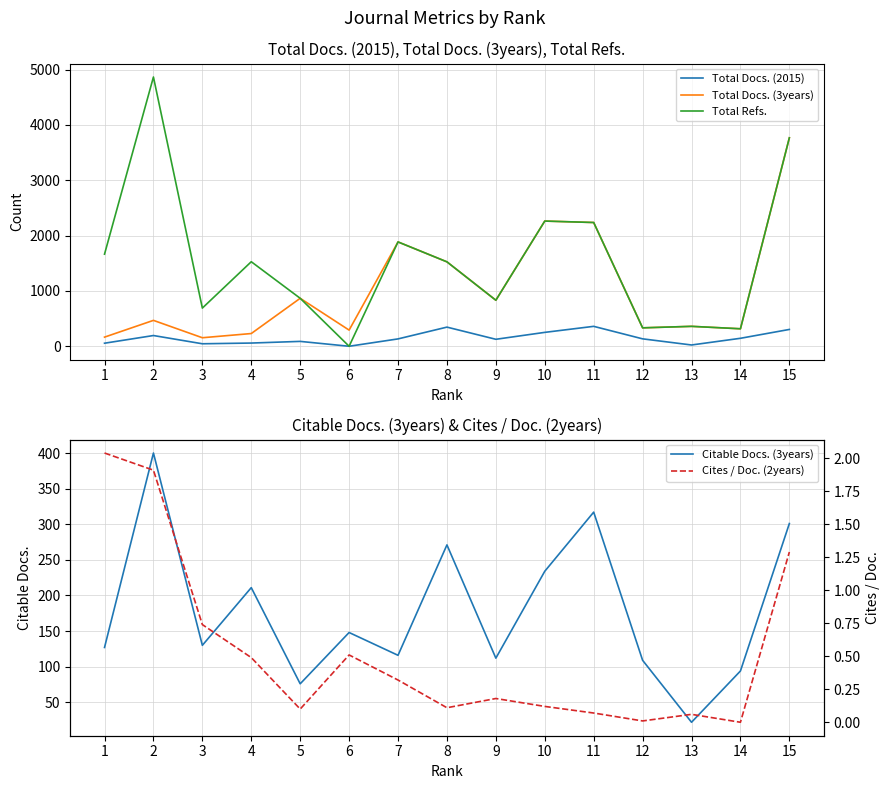

Which category has the lowest value in the Total Refs. series?

6